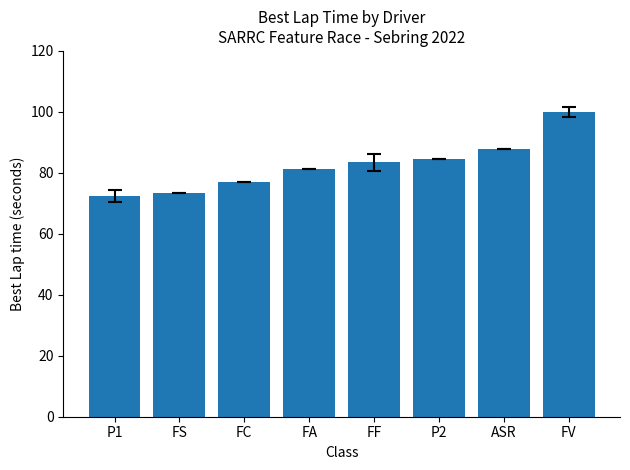

Between FA and P1, which is larger?

FA